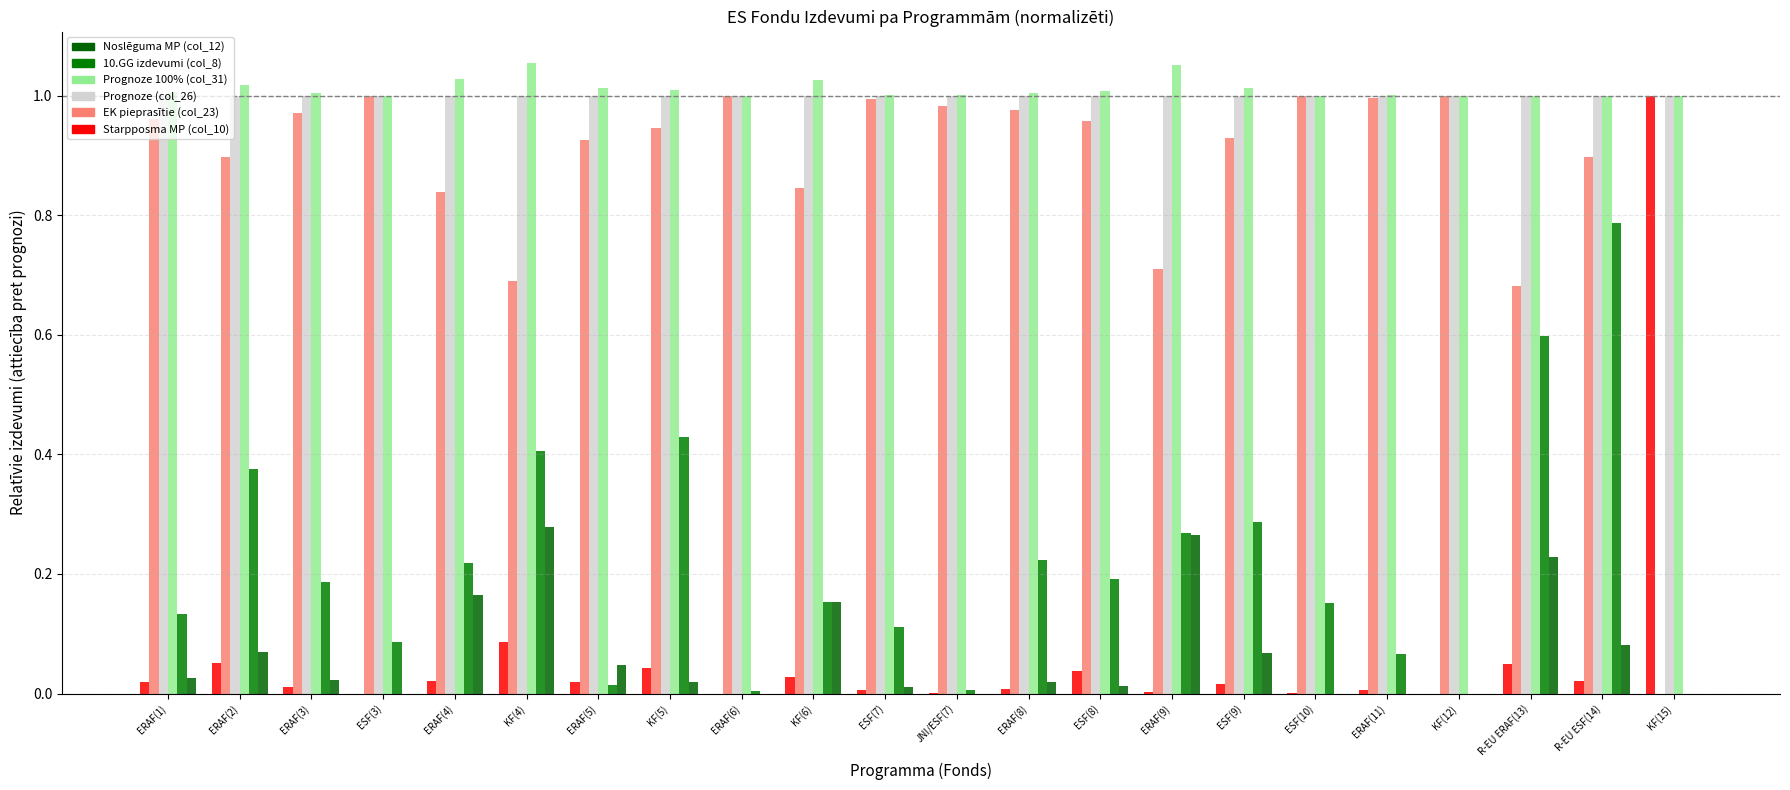

How many data points does each series have?

22